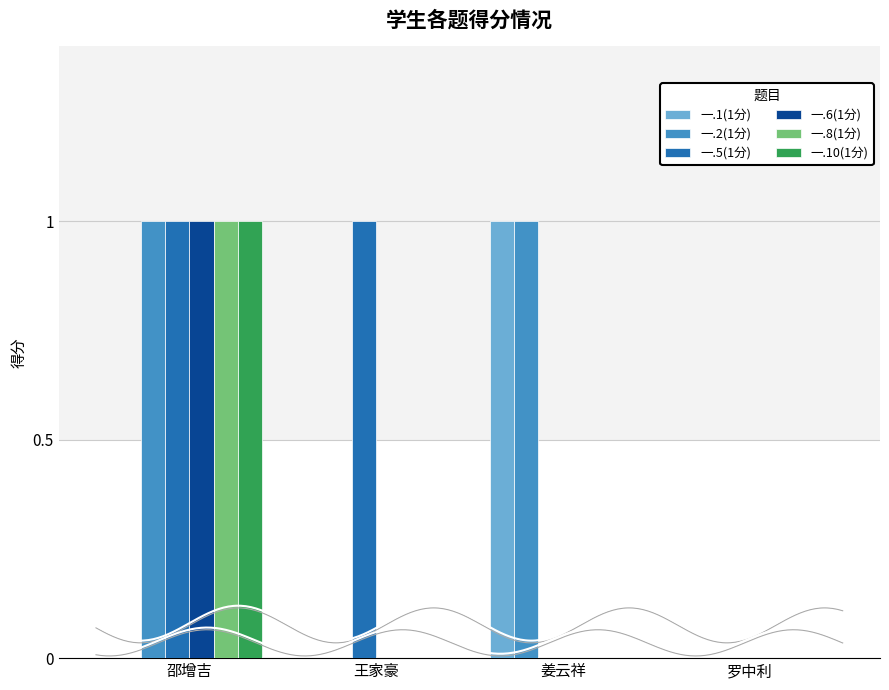

List the series in order of their peak value, highest first.

一.1(1分), 一.2(1分), 一.5(1分), 一.6(1分), 一.8(1分), 一.10(1分)